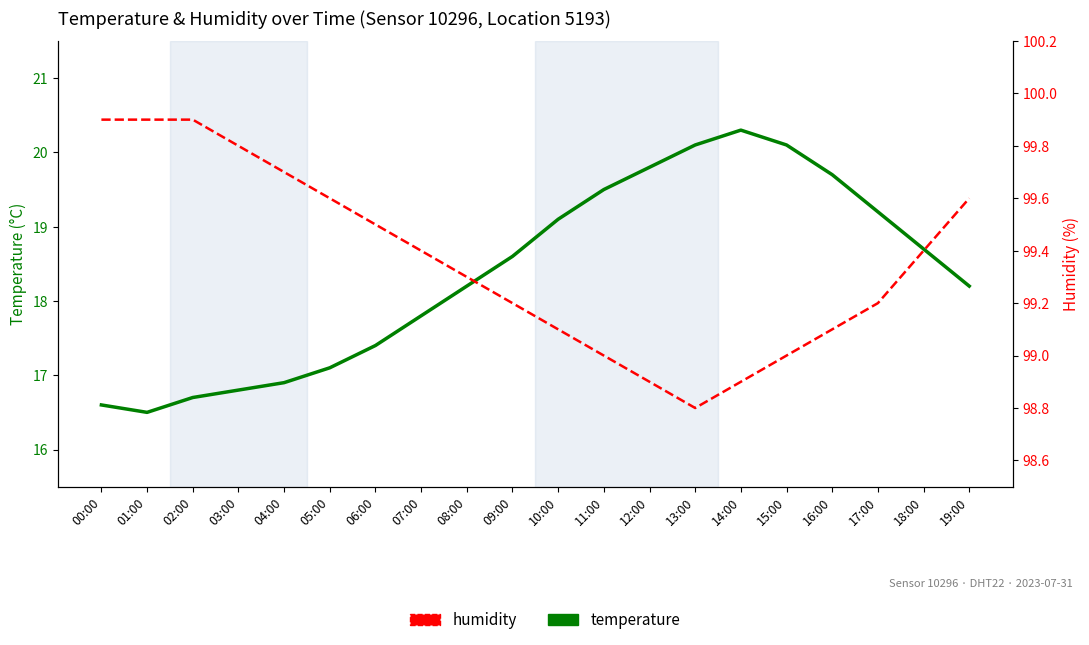

What is the sum of the temperature values at 02:00 and 04:00?

33.6